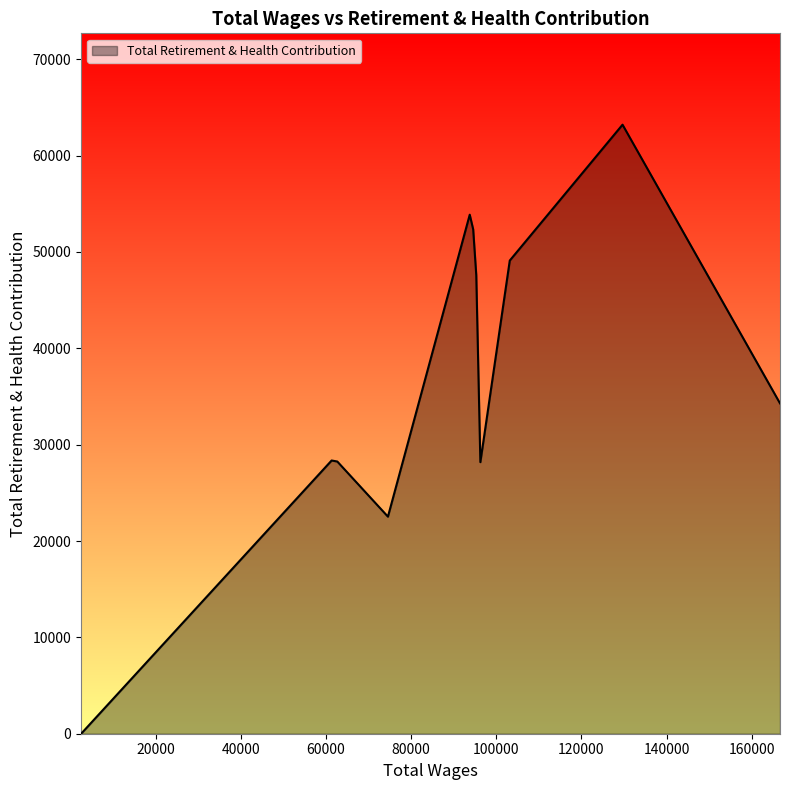

What is the difference between the maximum and minimum values?

63205